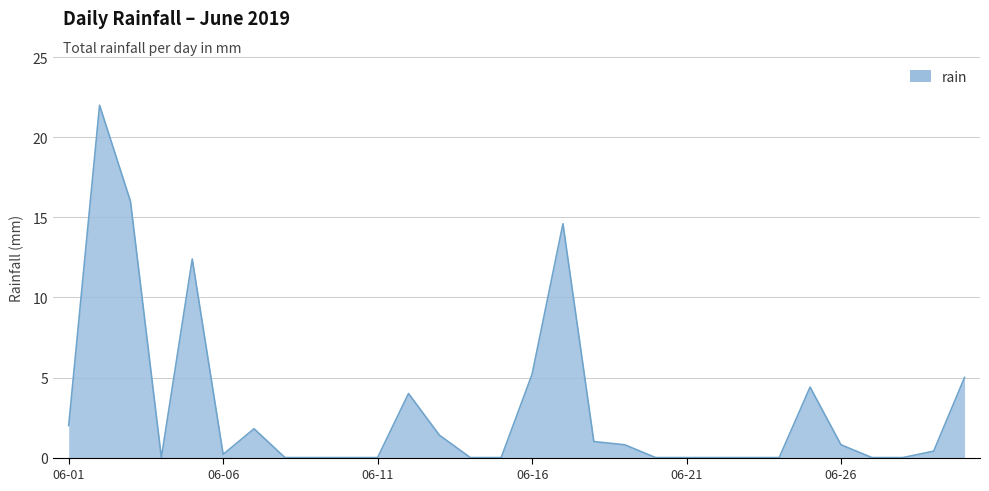

Reading left to right, transcribe all the data shown in this chart.

2.0	22.0	16.0	0.0	12.4	0.2	1.8	0.0	0.0	0.0	0.0	4.0	1.4	0.0	0.0	5.2	14.6	1.0	0.8	0.0	0.0	0.0	0.0	0.0	4.4	0.8	0.0	0.0	0.4	5.0